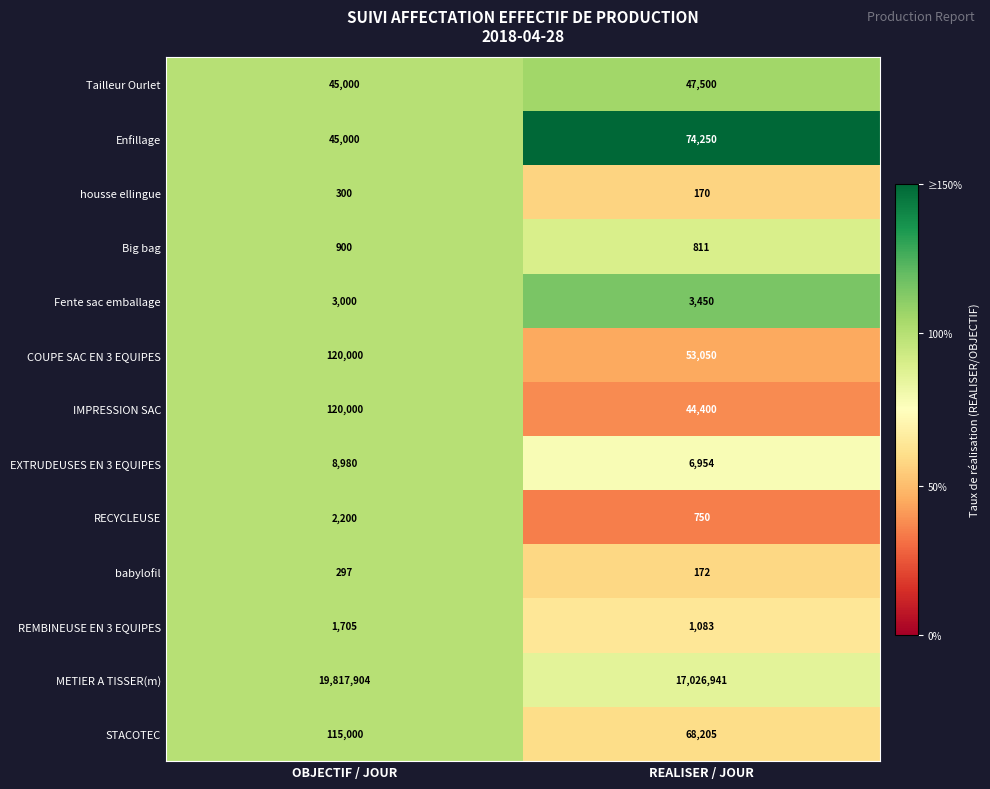

Which series changed the most between OBJECTIF / JOUR and REALISER / JOUR?

METIER A TISSER(m)